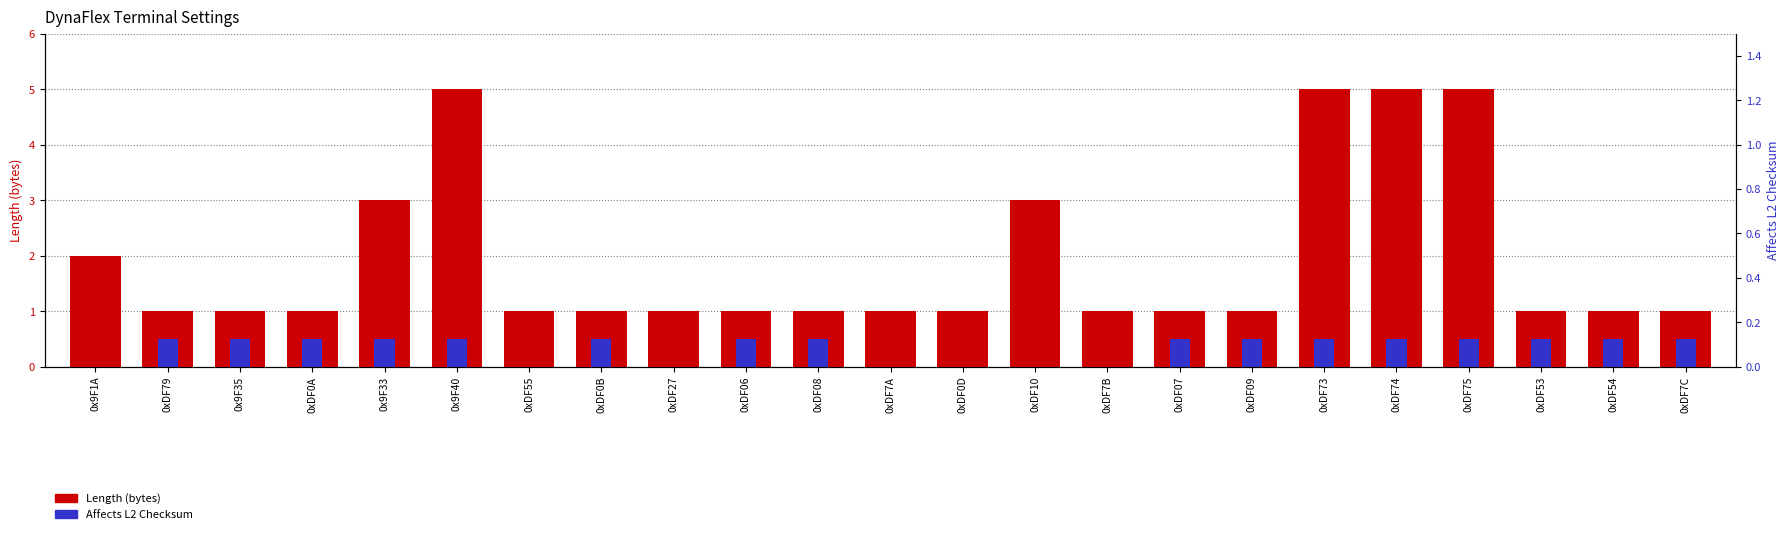

What are all the series names shown in the legend?

Length (bytes), Affects L2 Checksum